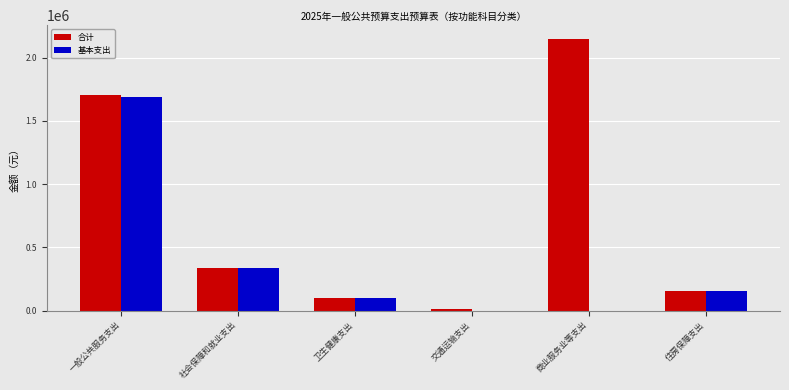

At which category does the chart reach its peak across all series?

商业服务业等支出